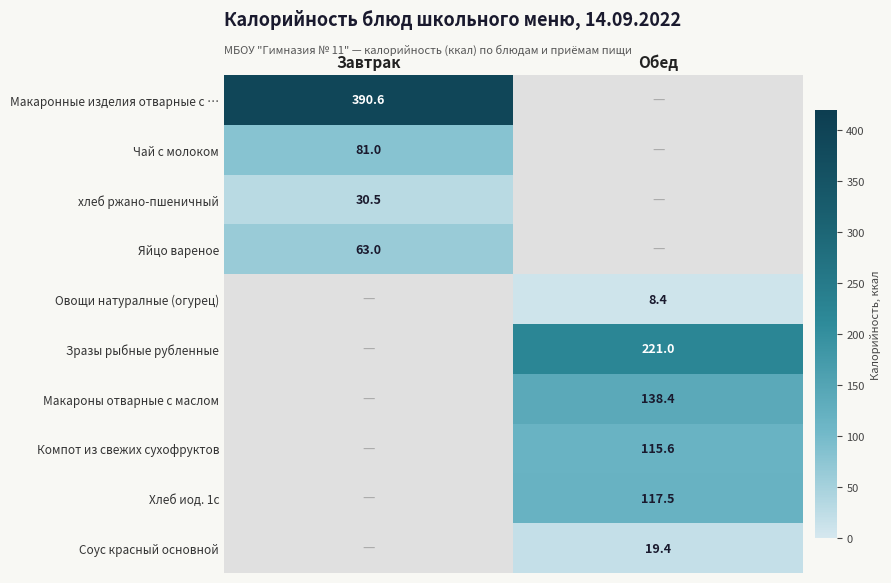

The value of Овощи натуралные (огурец) at Обед is 8.4. True or false?

True